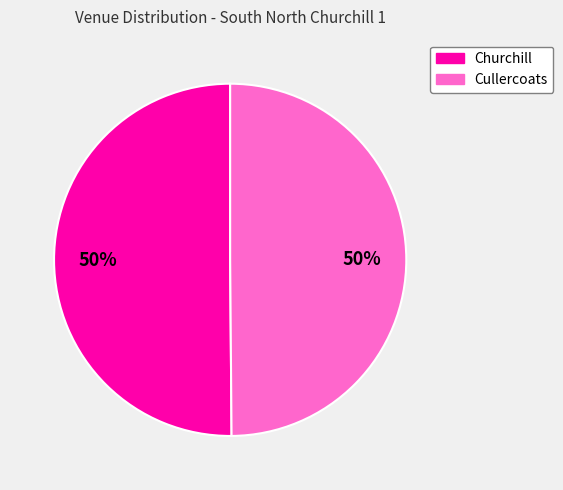

What percentage is the Cullercoats slice, to the nearest percent?

50%